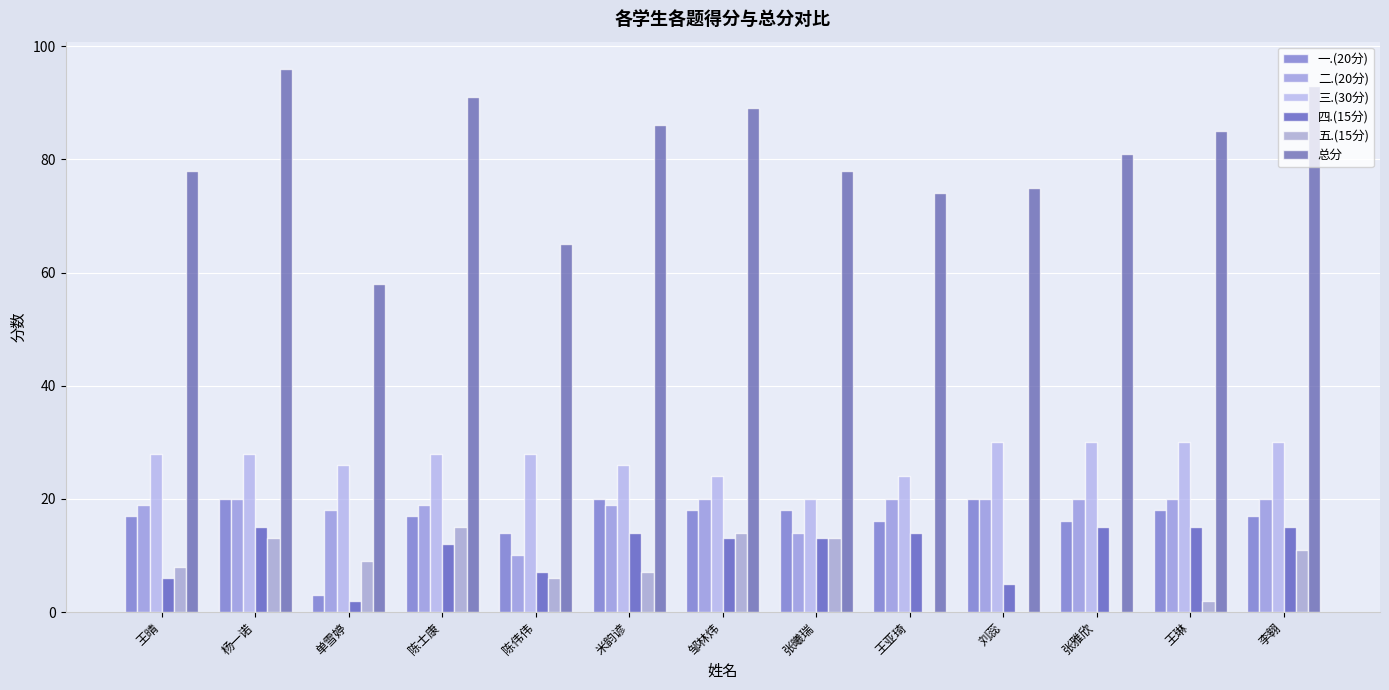

The 三.(30分) series shows 11 at 杨一诺. True or false?

False